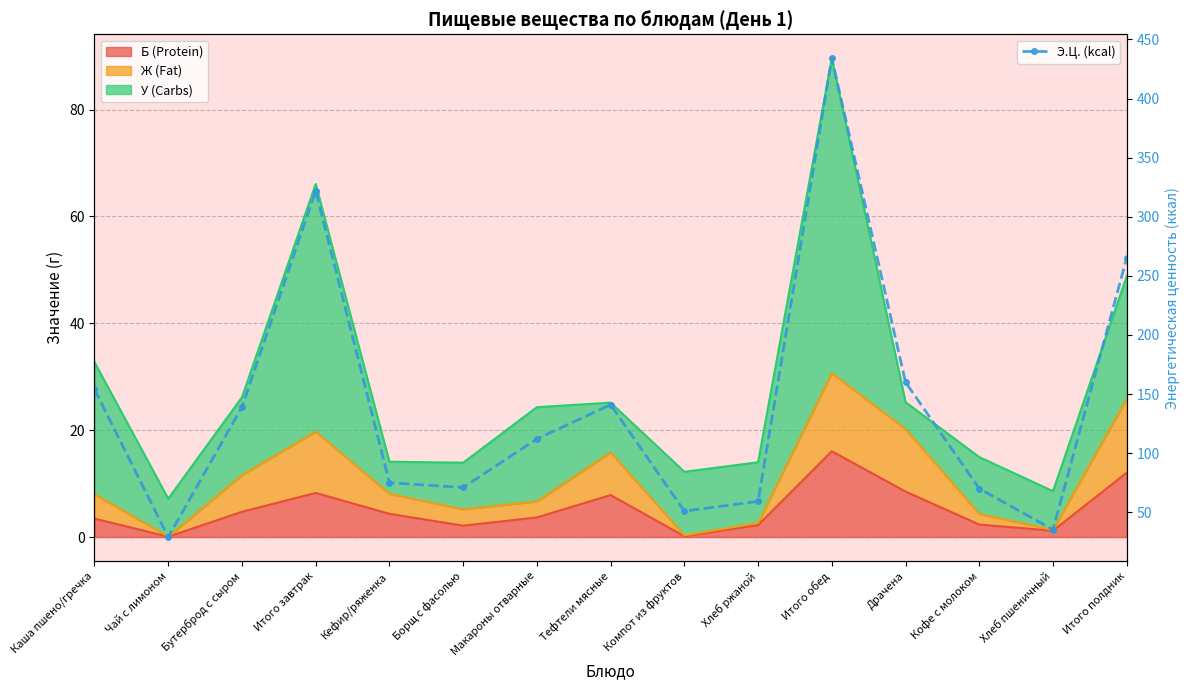

How many lines are shown in the chart?

1